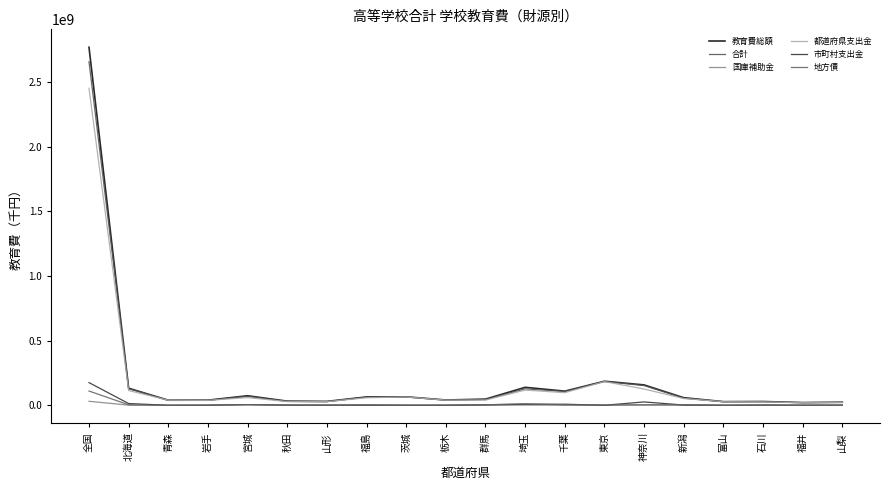

What are all the series names shown in the legend?

教育費総額, 合計, 国庫補助金, 都道府県支出金, 市町村支出金, 地方債